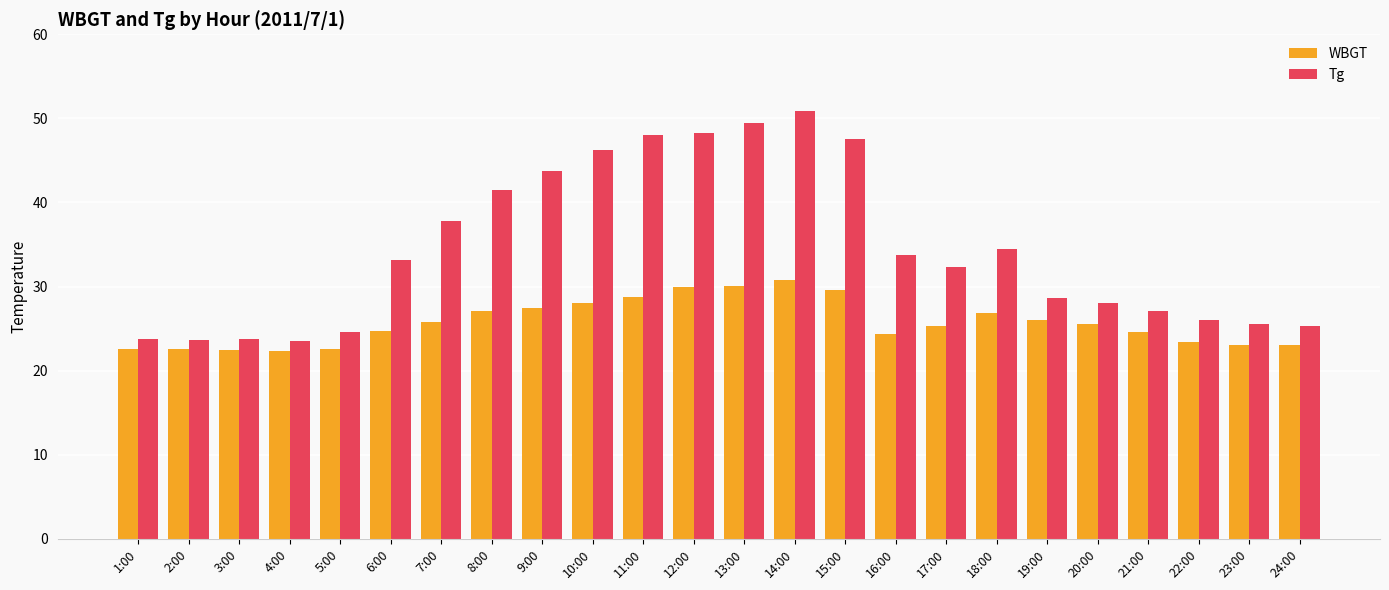

What are all the series names shown in the legend?

WBGT, Tg